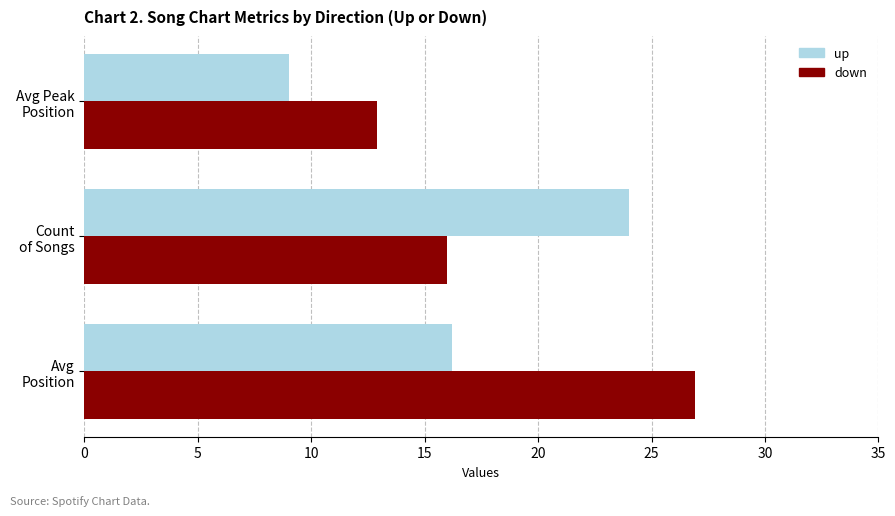

What is the sum of all down values?

55.8